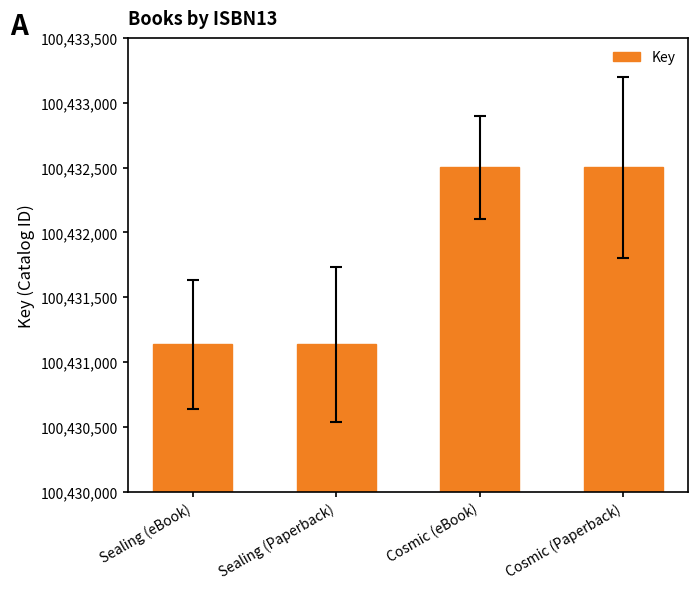

What is the difference between the maximum and second lowest values?

1366